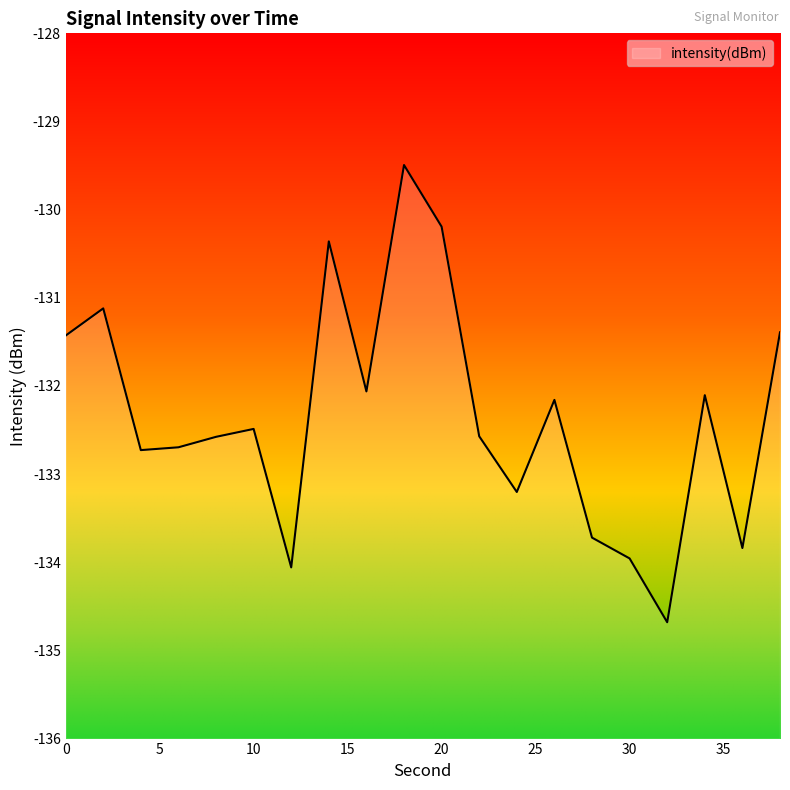

What is the approximate value at 28?

-133.7